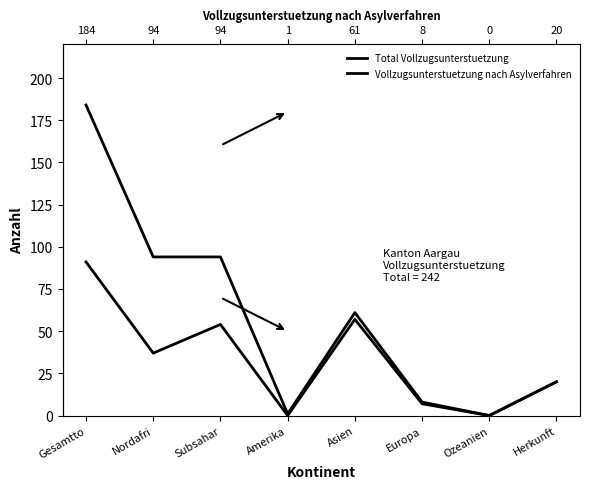

True or false: Total Vollzugsunterstuetzung and Vollzugsunterstuetzung nach Asylverfahren intersect in this chart.

False